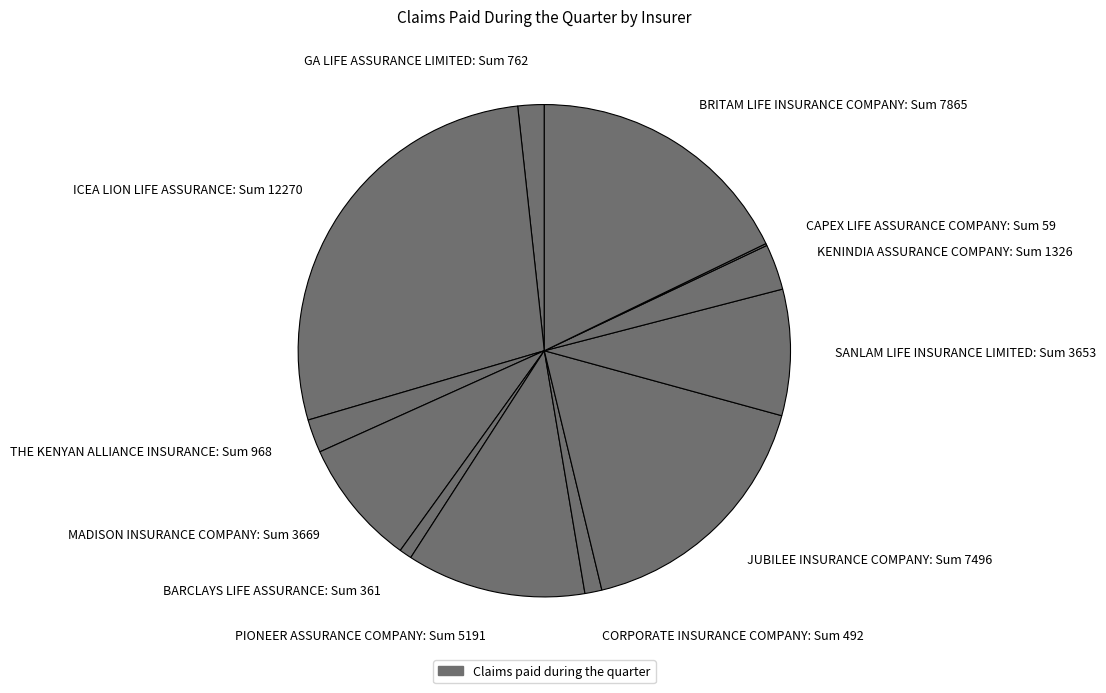

Is the sum of SANLAM LIFE INSURANCE LIMITED: Sum 3653 and MADISON INSURANCE COMPANY: Sum 3669 greater than half?

No